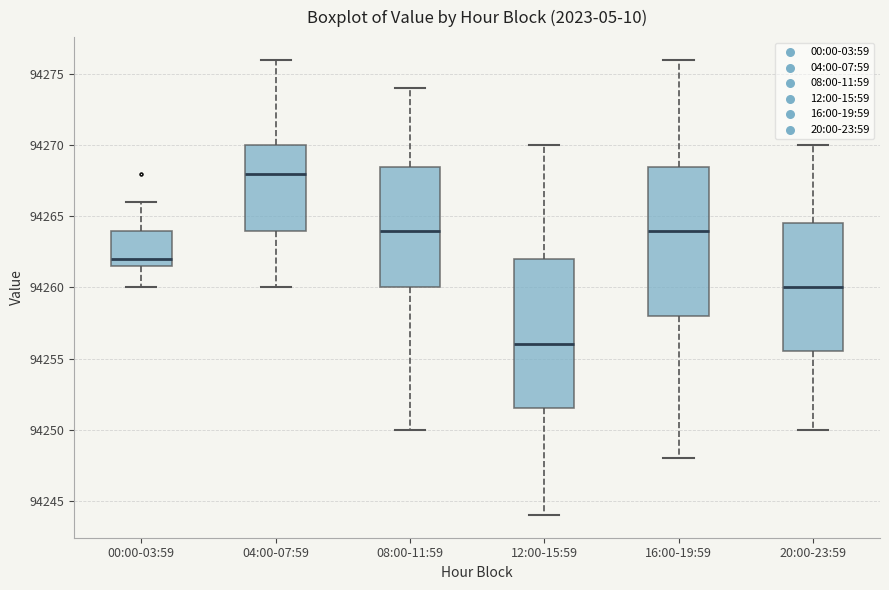

Reading left to right, transcribe this box plot: for each box, give where its median line is, the range the box spans, and where its two whiskers end, as read against the y-axis. The values are not printed on the chart, so give them approximately, as read against the axis.

00:00-03:59: median 94262.0, box 94261.5 to 94264.0, whiskers 94260.0 to 94266.0
04:00-07:59: median 94268.0, box 94264.0 to 94270.0, whiskers 94260.0 to 94276.0
08:00-11:59: median 94264.0, box 94260.0 to 94268.5, whiskers 94250.0 to 94274.0
12:00-15:59: median 94256.0, box 94251.5 to 94262.0, whiskers 94244.0 to 94270.0
16:00-19:59: median 94264.0, box 94258.0 to 94268.5, whiskers 94248.0 to 94276.0
20:00-23:59: median 94260.0, box 94255.5 to 94264.5, whiskers 94250.0 to 94270.0